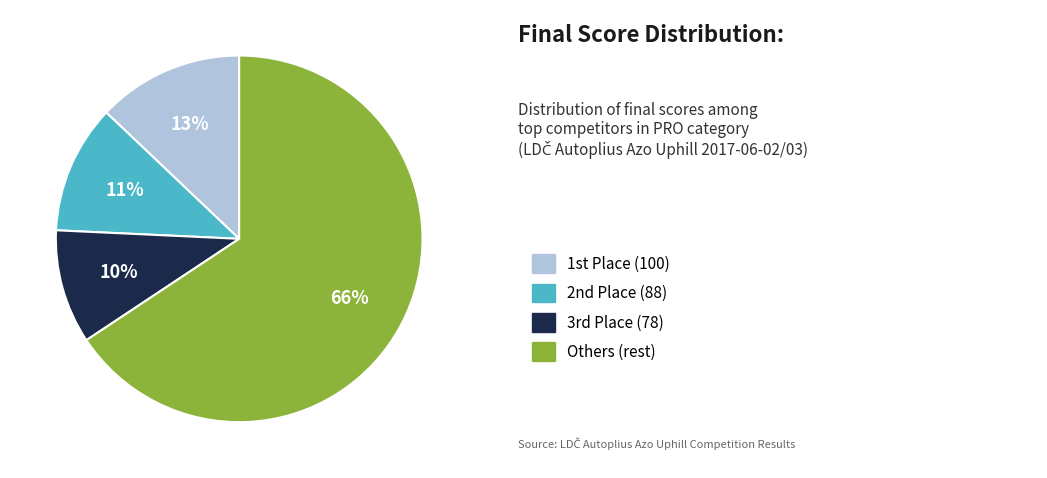

To the nearest percent, what is the difference between the largest and smallest slice percentages?

56%